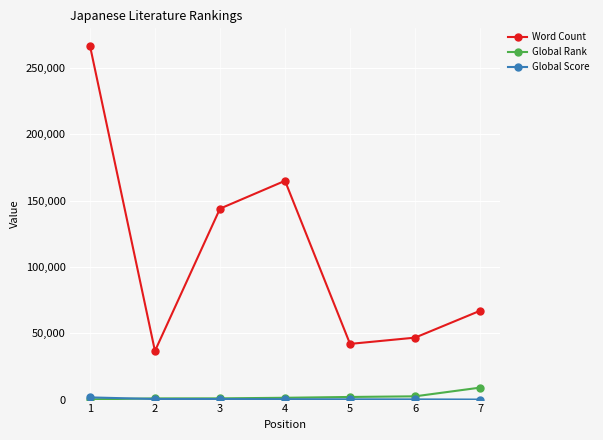

Which series has the largest total across all categories?

Word Count